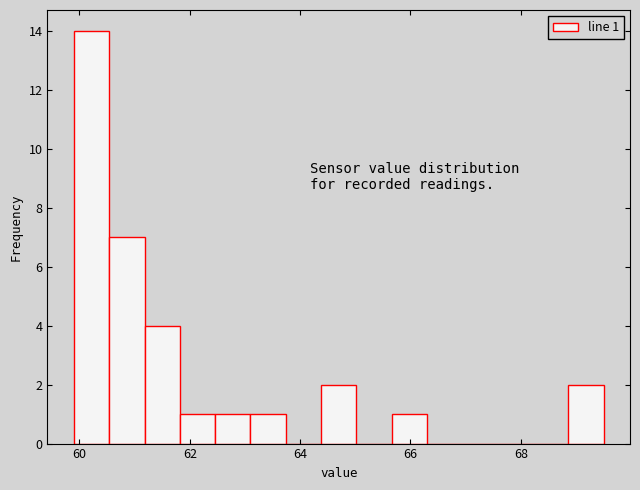

Around what value on the x-axis is the tallest bar? Give the approximate position of its centre, as read against the axis.

60.2